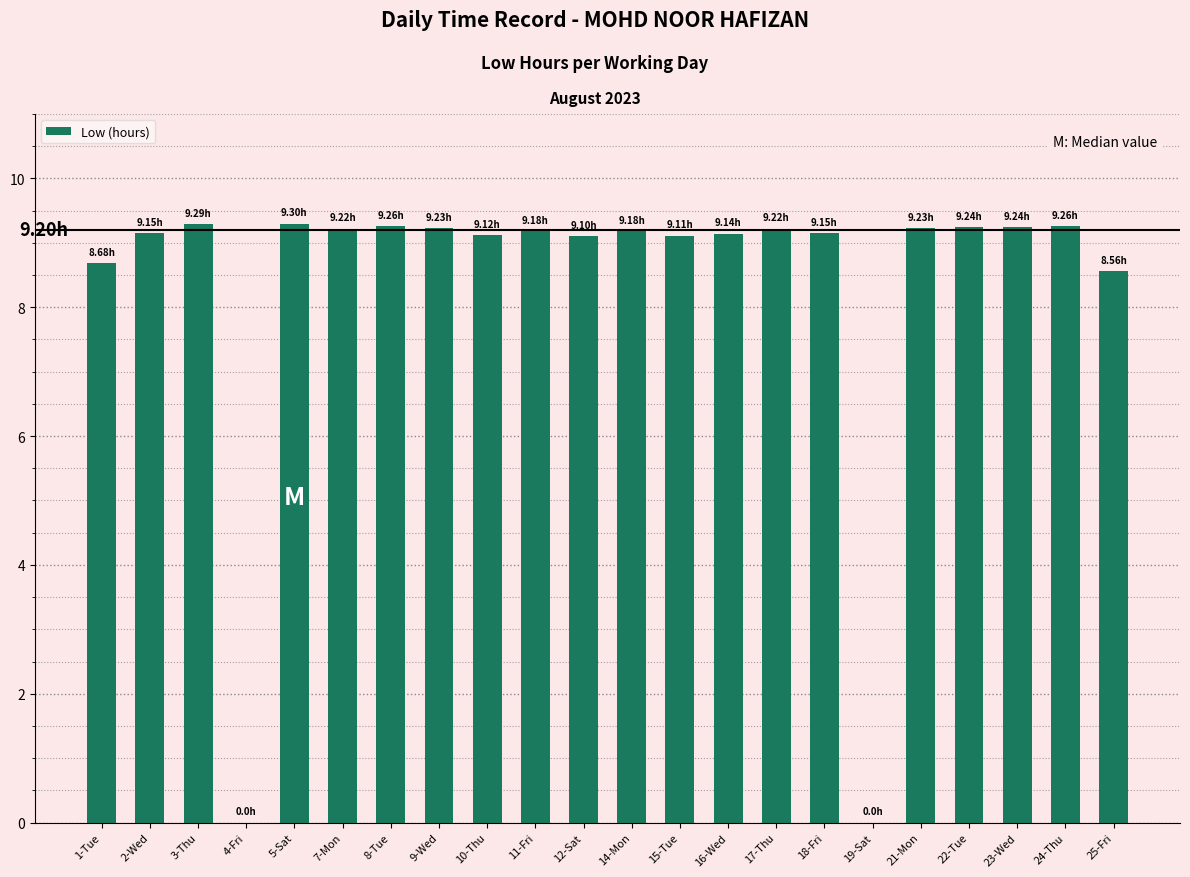

What is the change in value from 7-Mon to 10-Thu?

-0.1